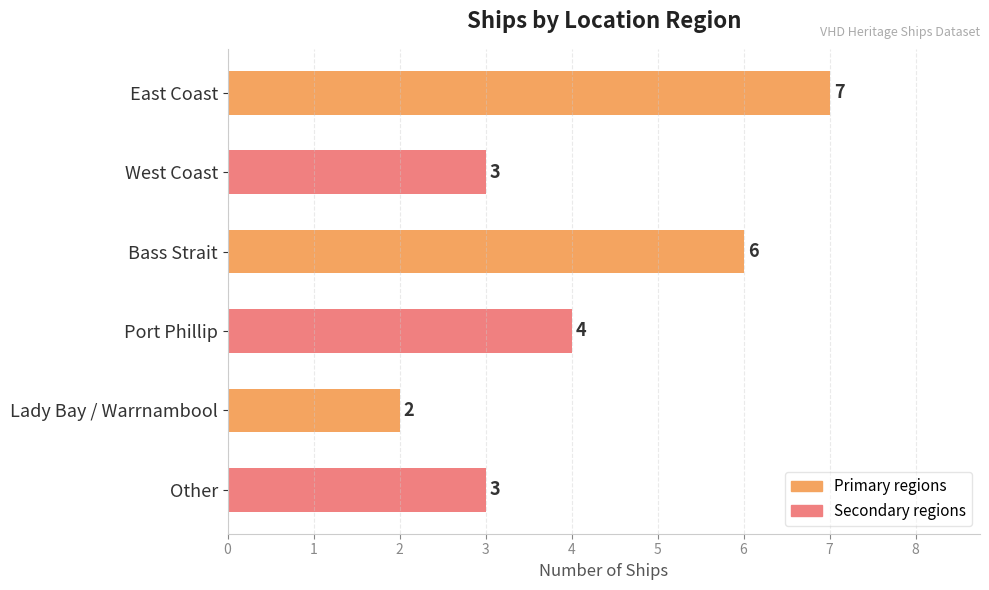

How many data points does each series have?

6